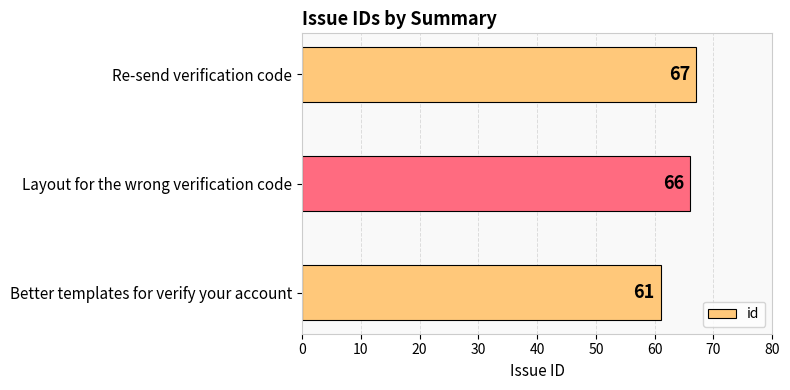

Reading top to bottom, extract all data points from this chart.

67	66	61